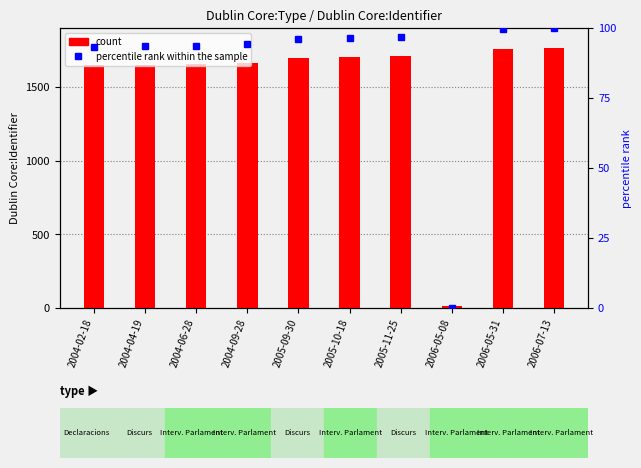

What is the difference between the percentile rank within the sample values at 2005-11-25 and 2004-04-19?

3.4